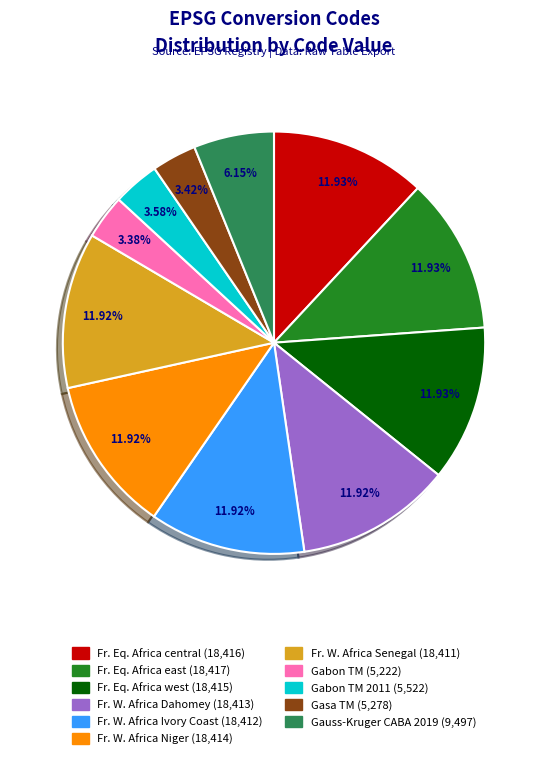

Is there any slice that represents more than half of the pie?

No